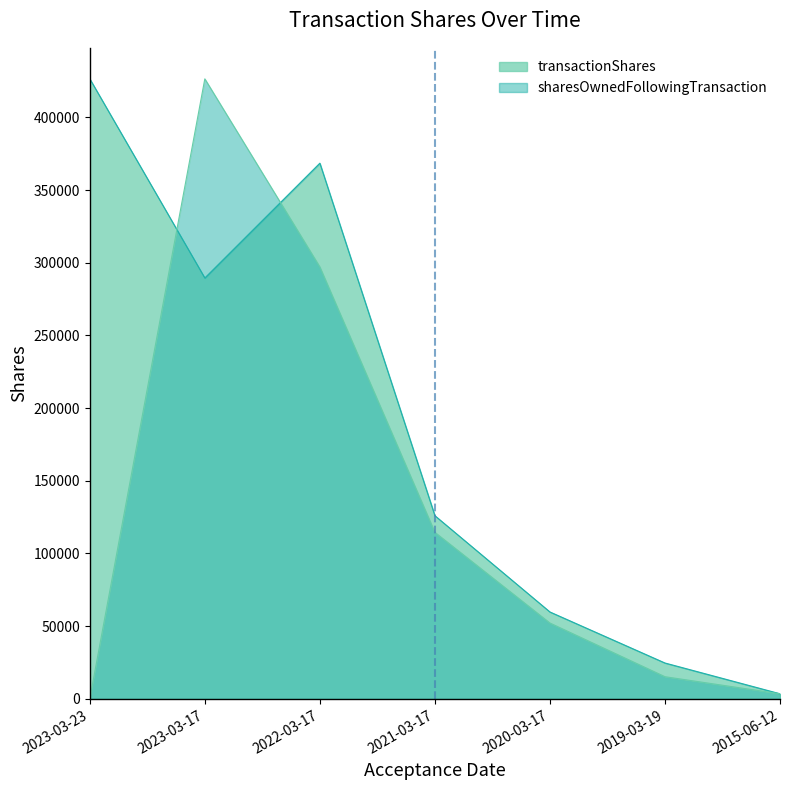

What value does the transactionShares series have at 2019-03-19?

24662